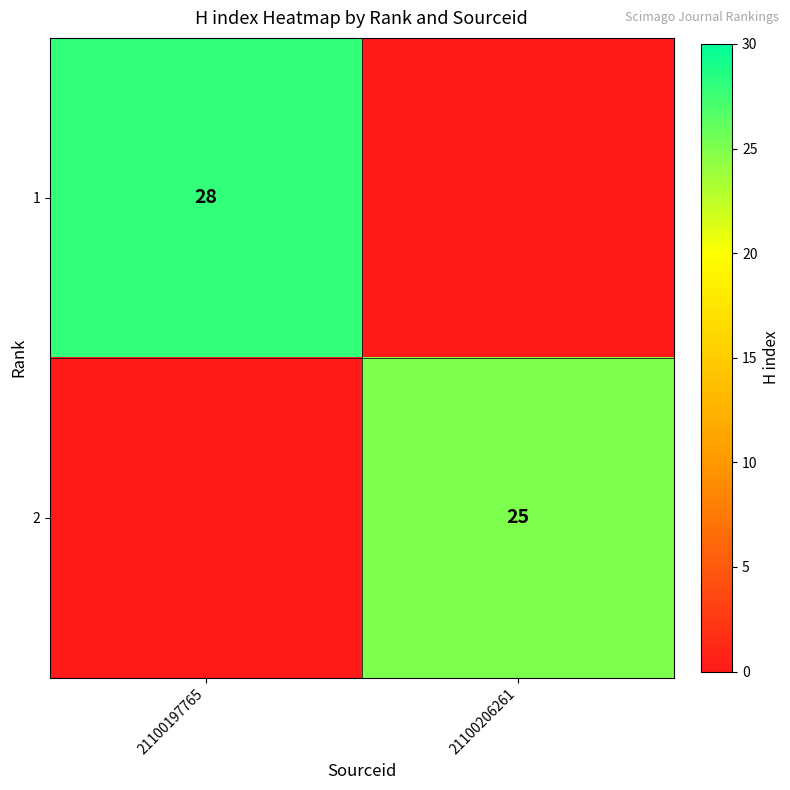

True or false: 1 has a value of 28 at 21100197765.

True